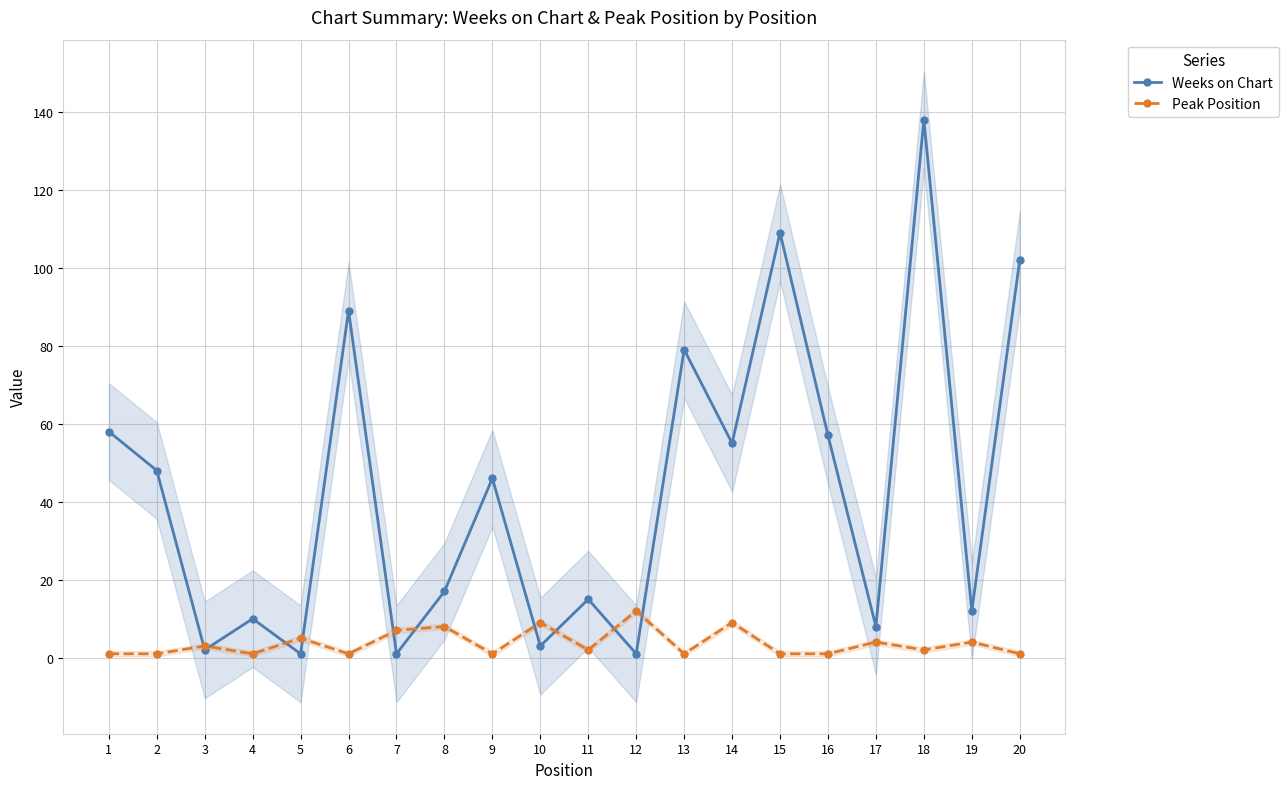

Is it true that Weeks on Chart equals 138 at 6?

False